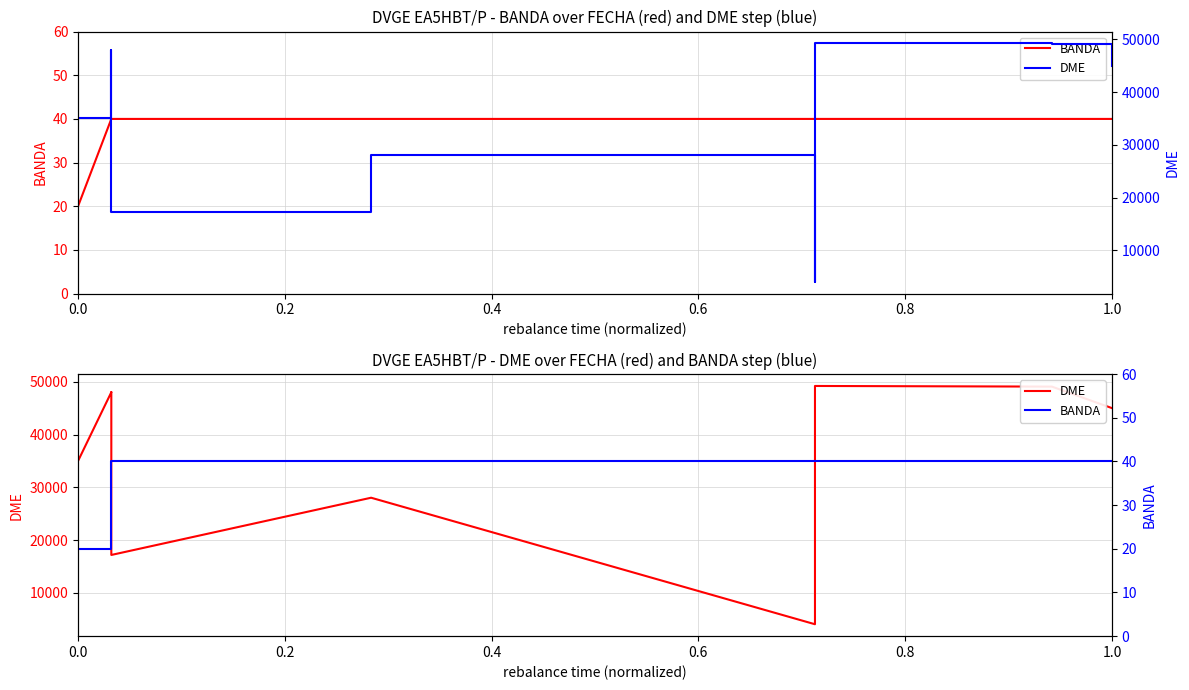

Which series has the largest range (max minus min)?

DME